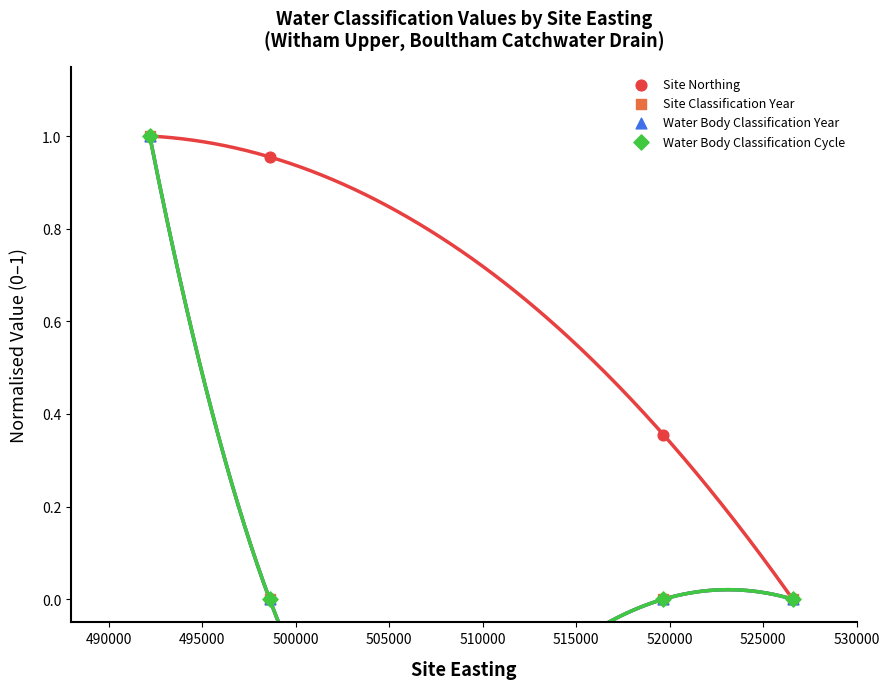

Which series has the largest Y range (max minus min)?

Site Northing